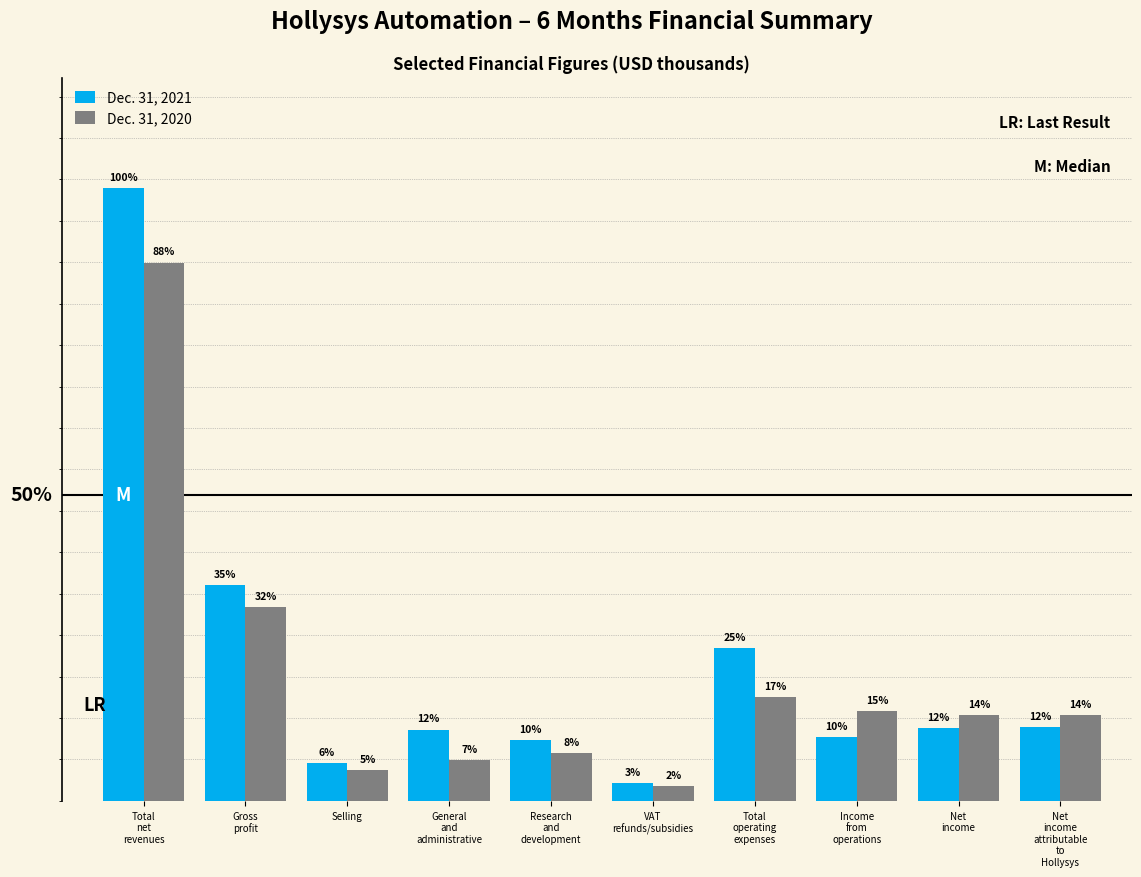

What are all the series names shown in the legend?

Dec. 31, 2021, Dec. 31, 2020